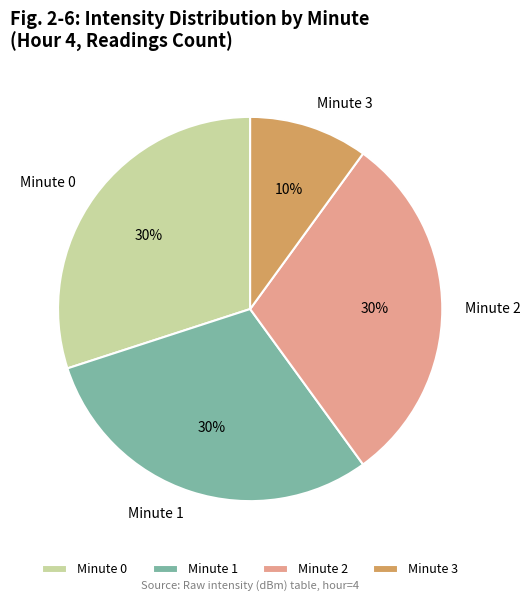

Approximately how many times larger is the value at Minute 1 compared to Minute 3?

3.0